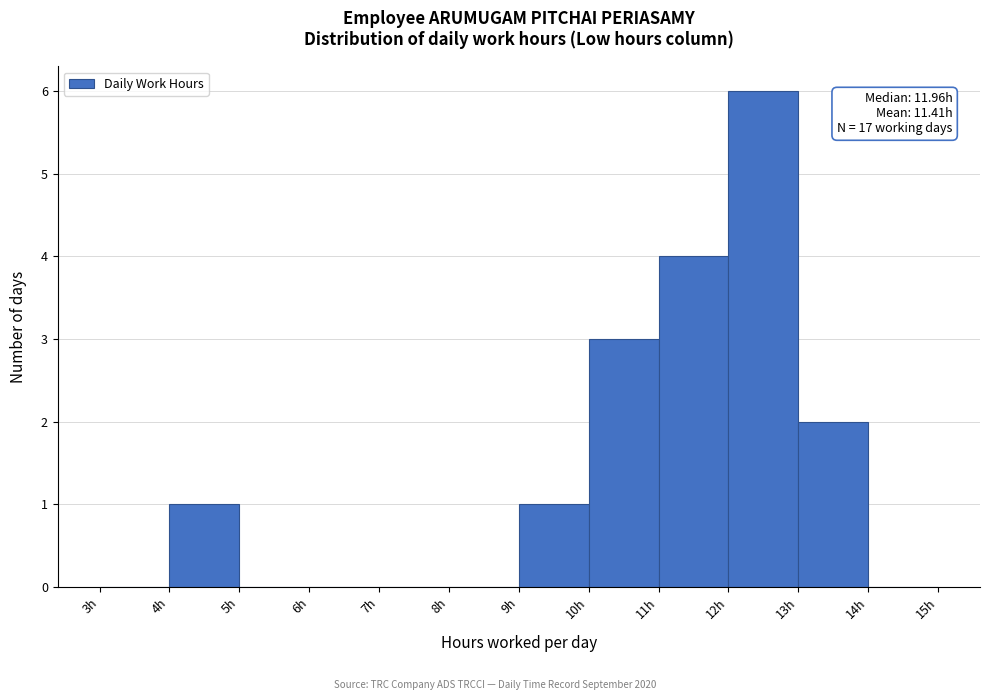

Over which range of the x-axis is the bar tallest?

12 to 13